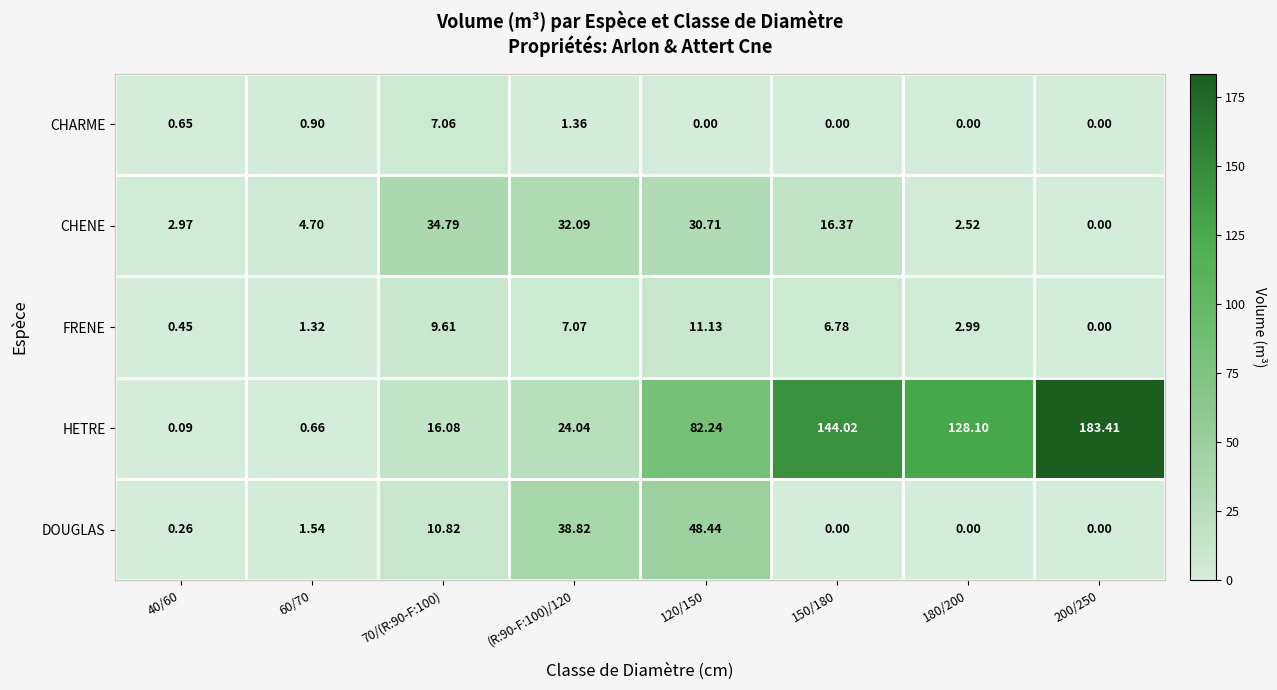

Rank the series by their maximum value, from highest to lowest.

HETRE, DOUGLAS, CHENE, FRENE, CHARME